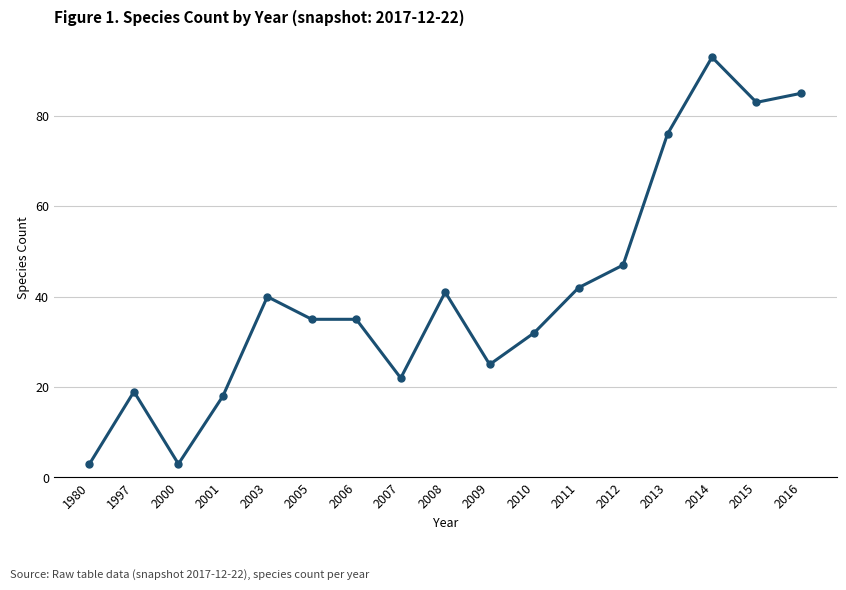

What is the maximum value shown in the chart?

93